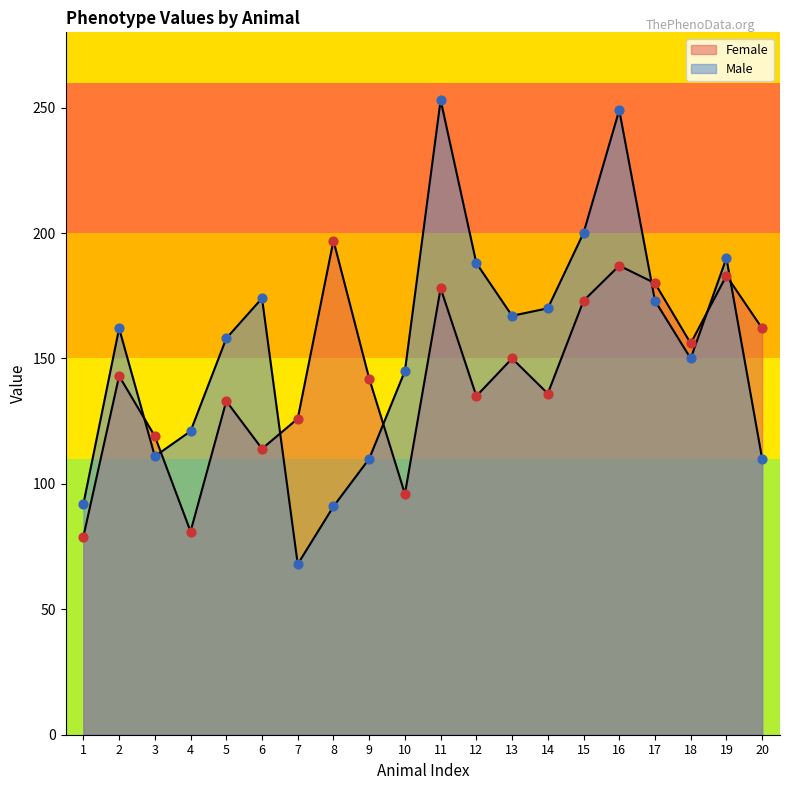

Which series has the largest total across all categories?

Male